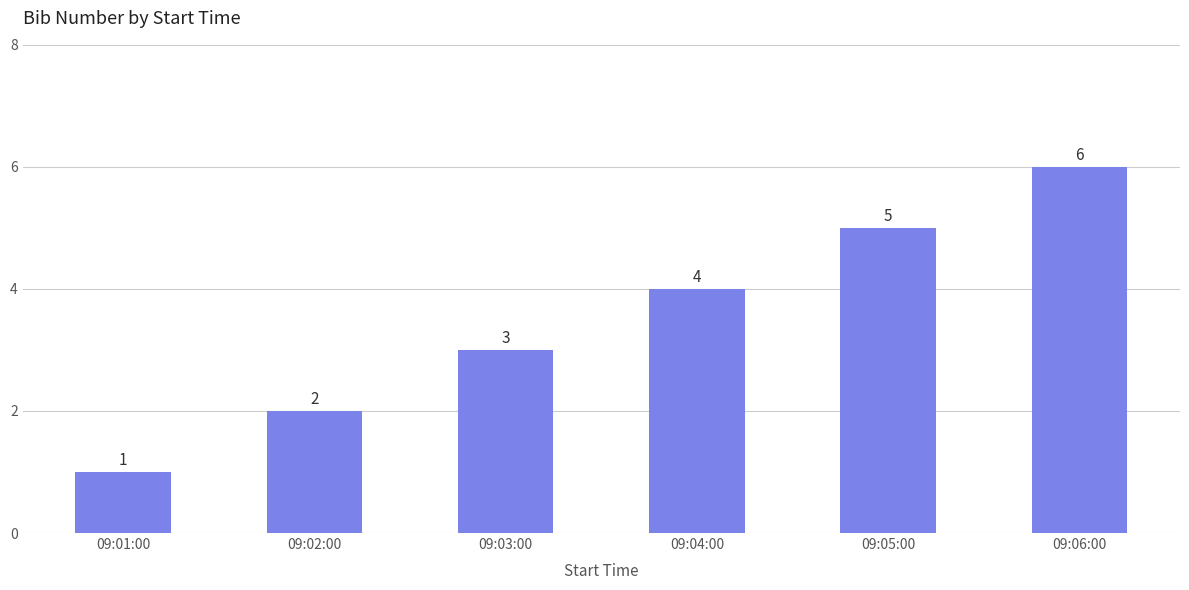

Rank the categories by value from lowest to highest.

09:01:00, 09:02:00, 09:03:00, 09:04:00, 09:05:00, 09:06:00